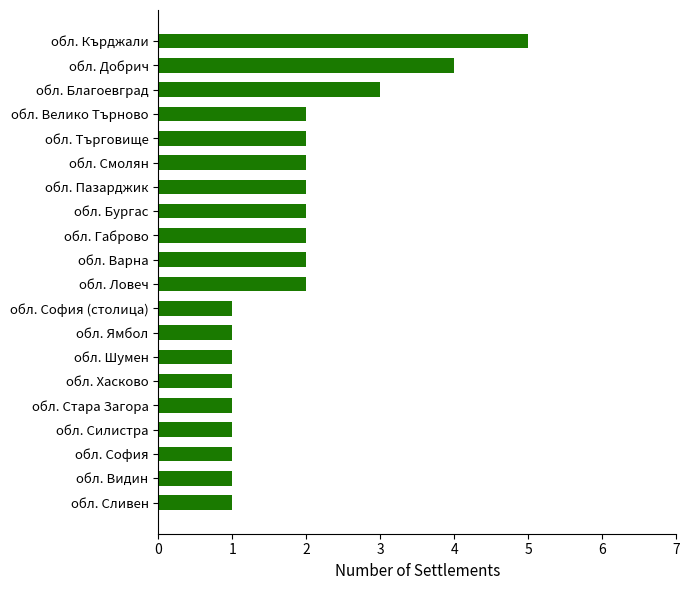

What is the change in value from обл. Добрич to обл. Кърджали?

+1